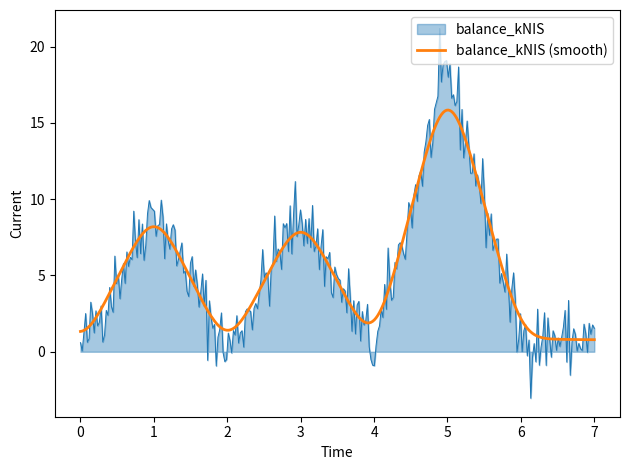

How many lines are shown in the chart?

2